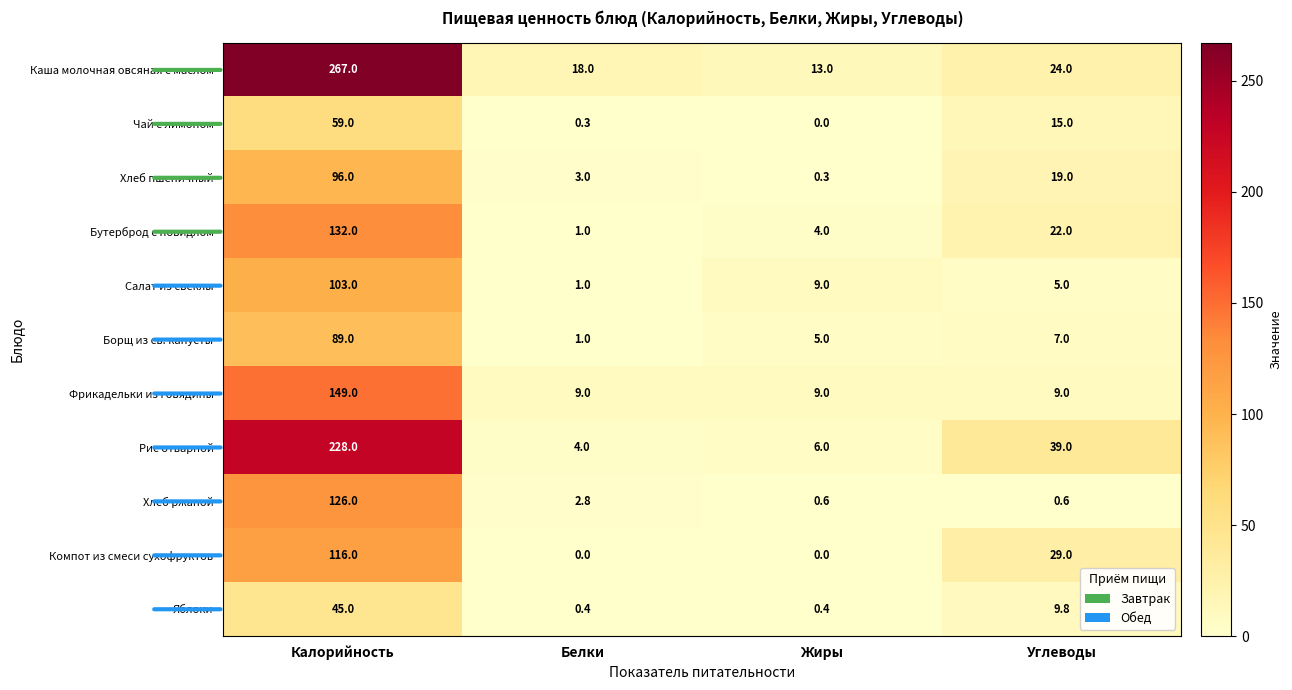

At how many categories does at least one series exceed 114?

1